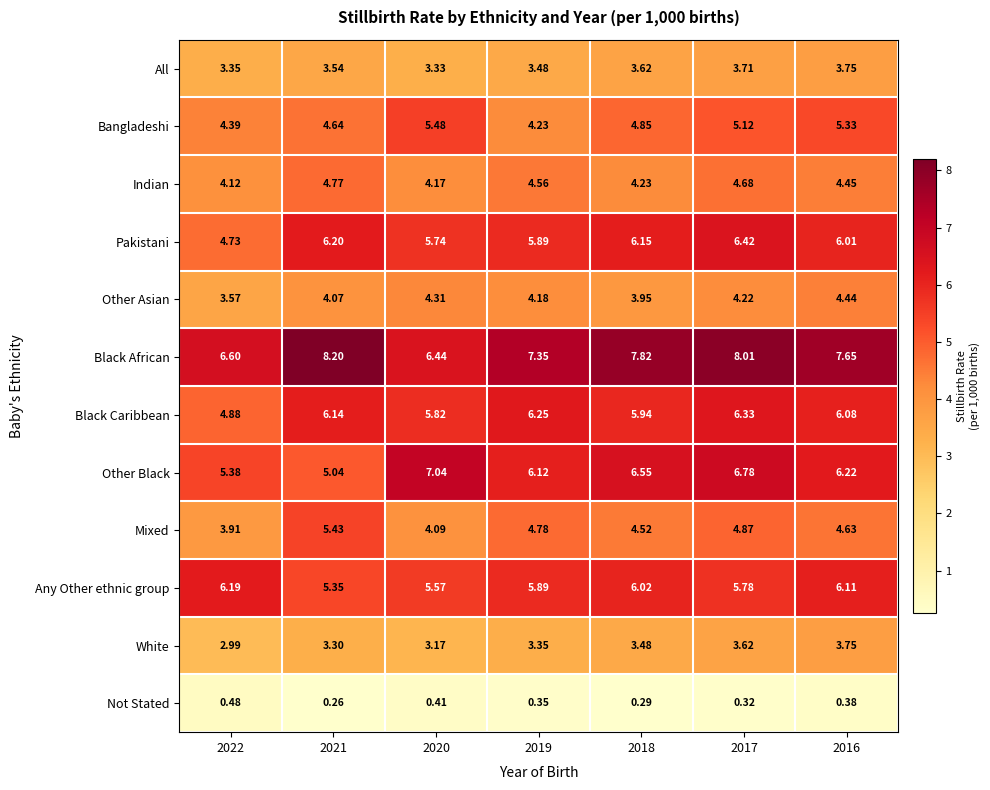

Which series has the widest spread of values?

Other Black